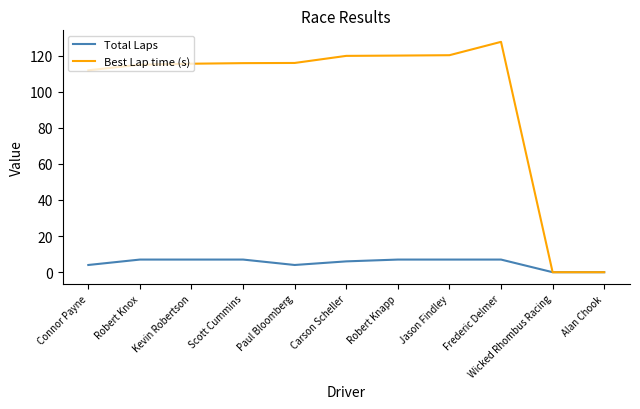

What is the approximate value of Total Laps at Jason Findley?

7.0